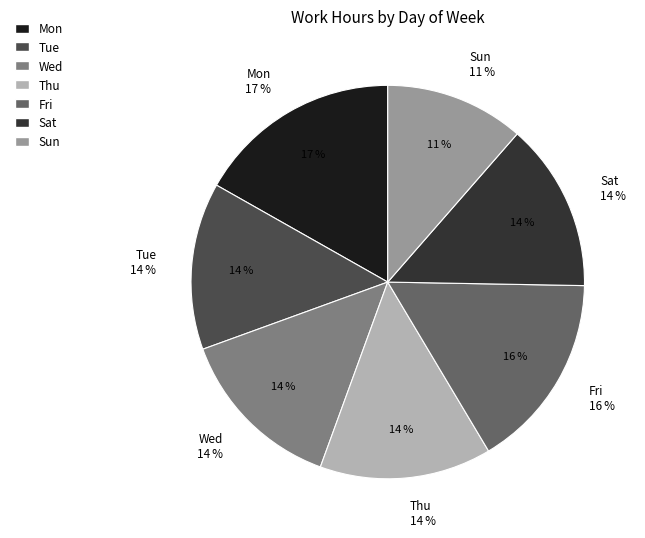

What percentage do Fri and Sat together represent?

30.0%